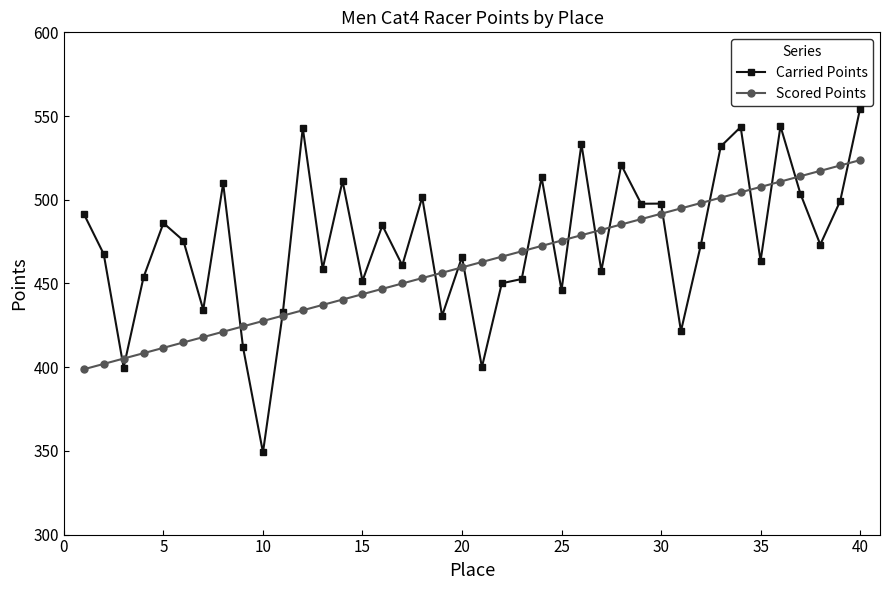

True or false: Carried Points and Scored Points intersect in this chart.

True